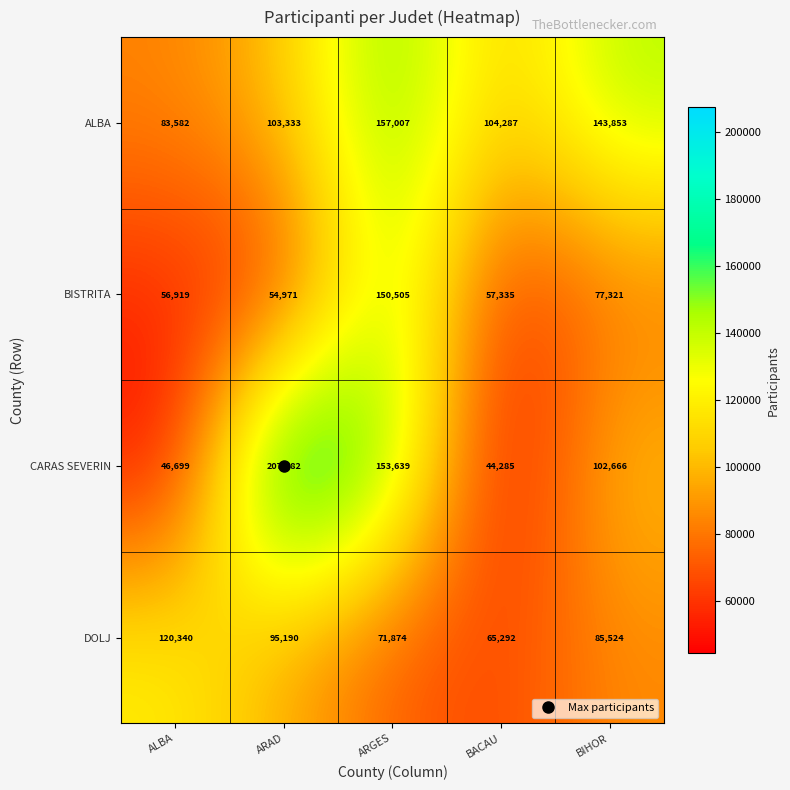

How many data points does each series have?

5